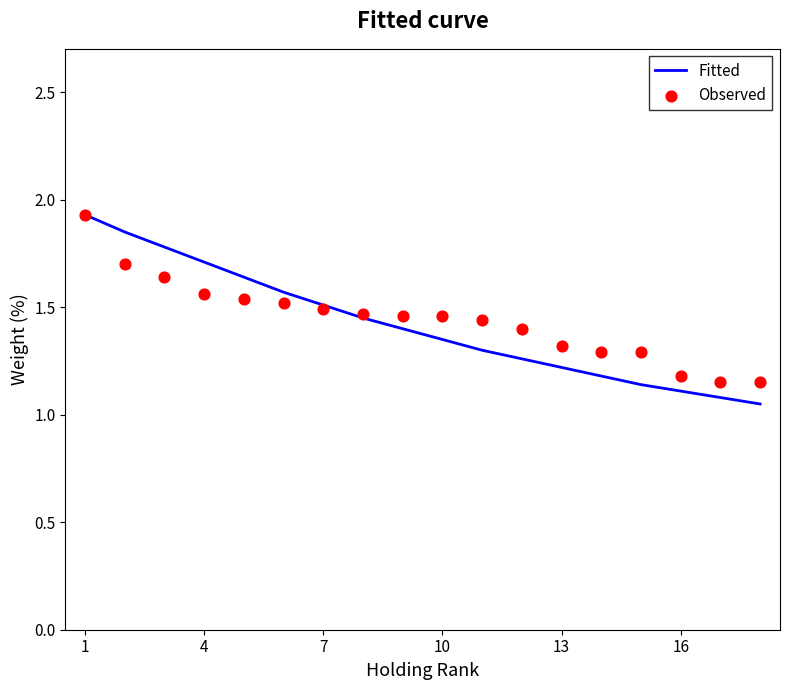

Which series contains the highest Y value?

Fitted